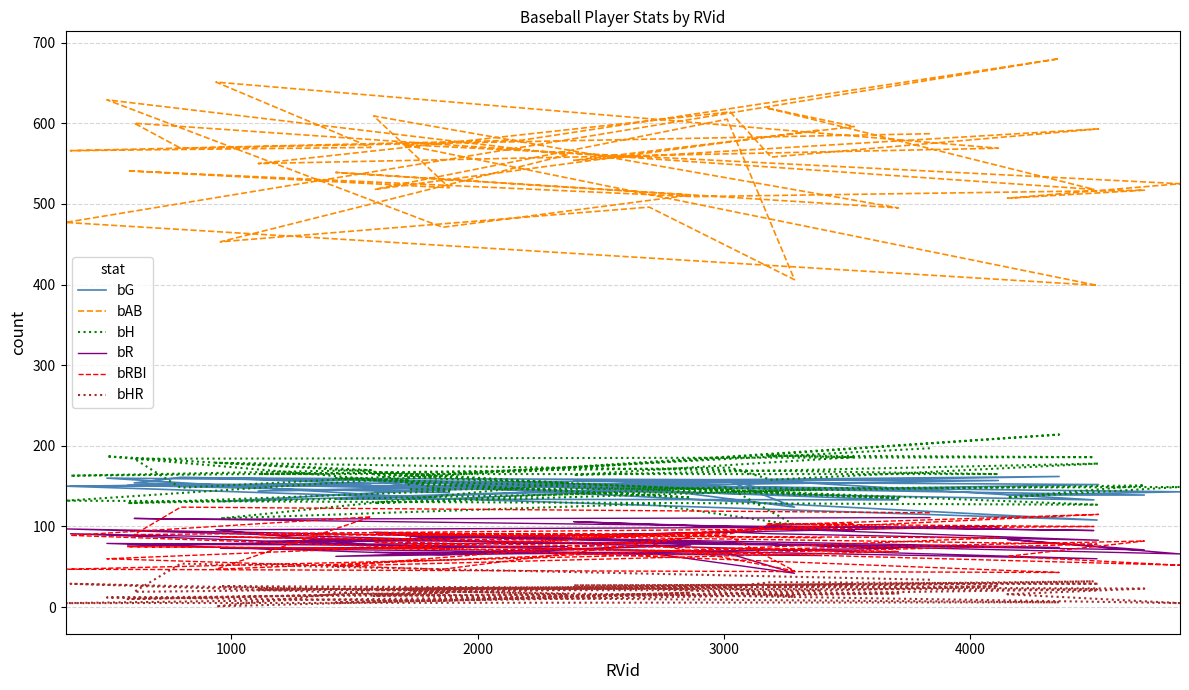

True or false: bAB has a value of 816 at 38.

False